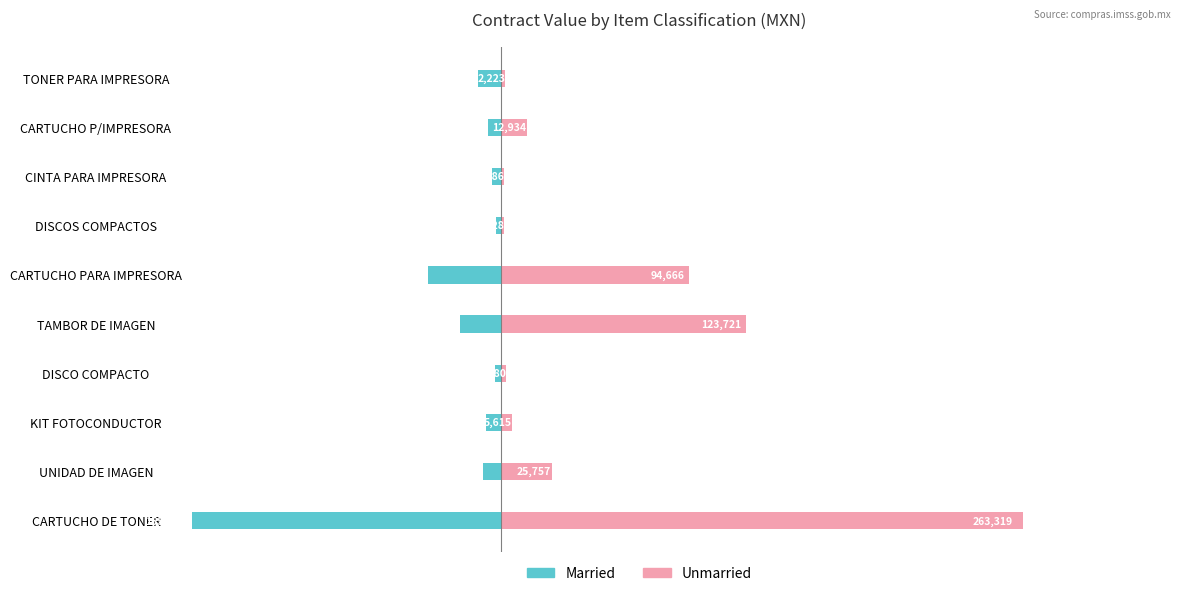

What is the maximum value for Unmarried?

263319.4